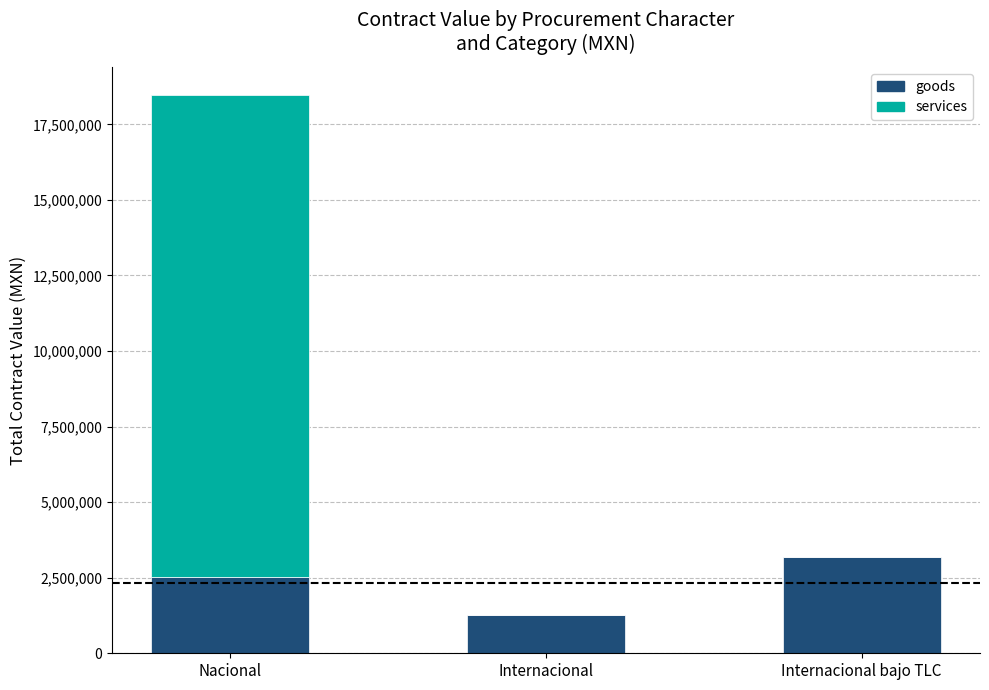

How many data points does each series have?

3